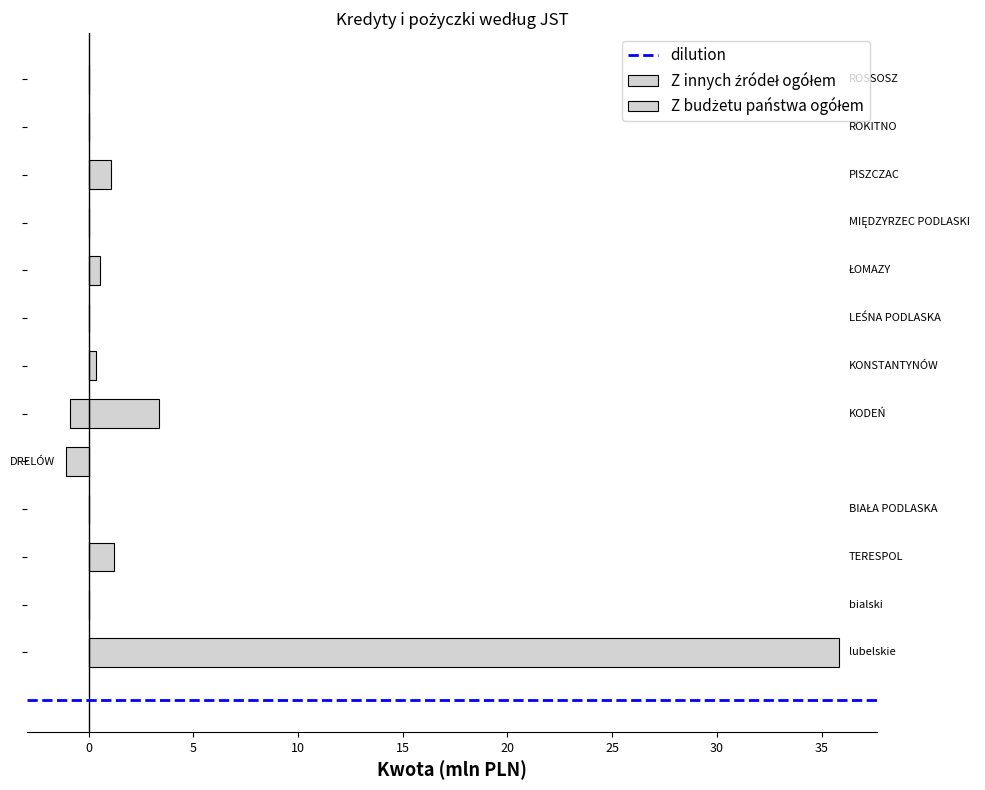

Between TERESPOL and DRELÓW, which series saw the biggest shift?

Z innych źródeł ogółem